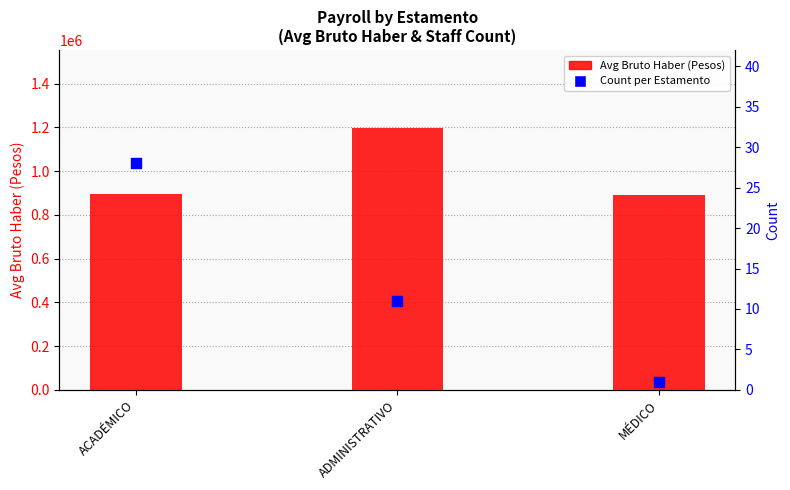

At which category is the sum across all series the highest?

ADMINISTRATIVO